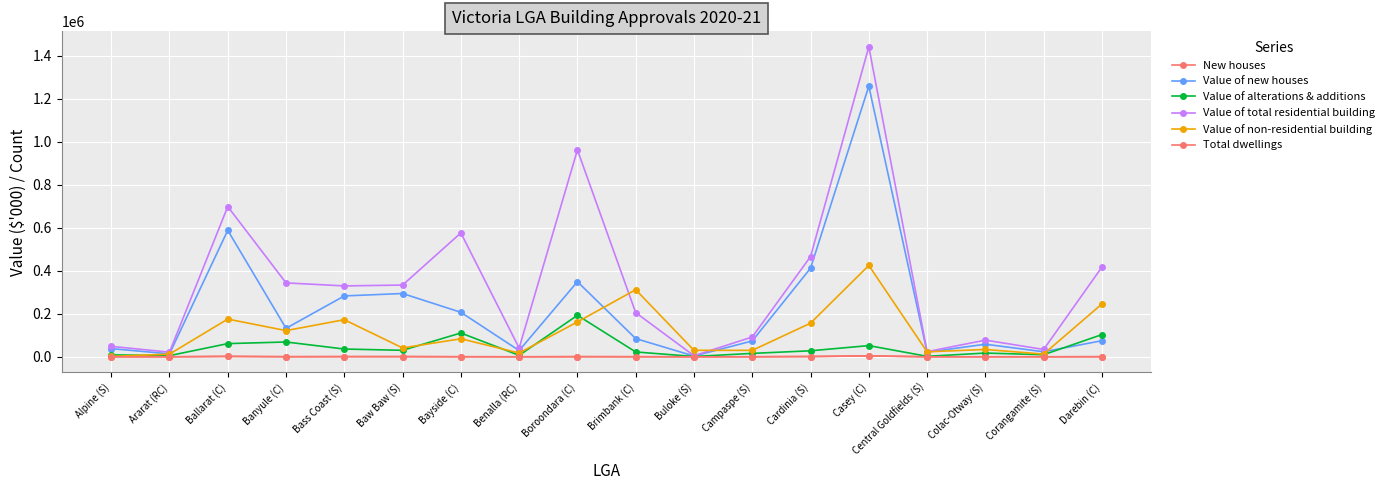

What is the label of the 13th point from the right?

Baw Baw (S)